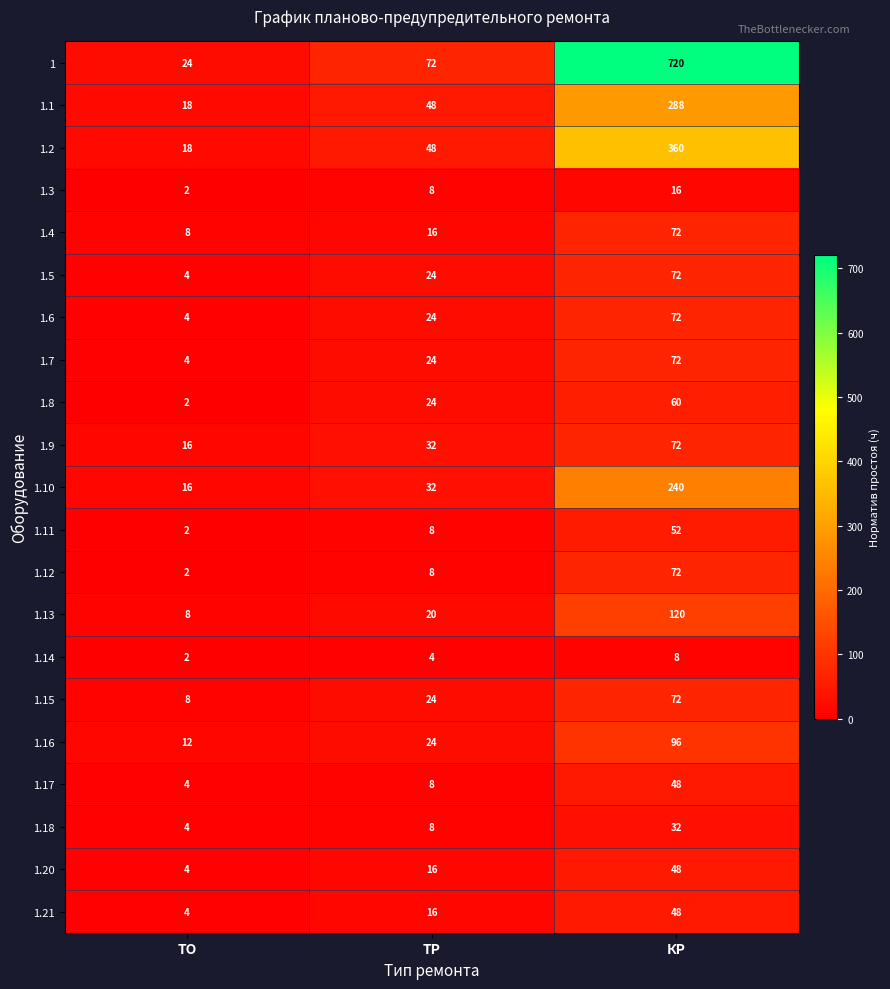

What is the greatest value displayed?

720